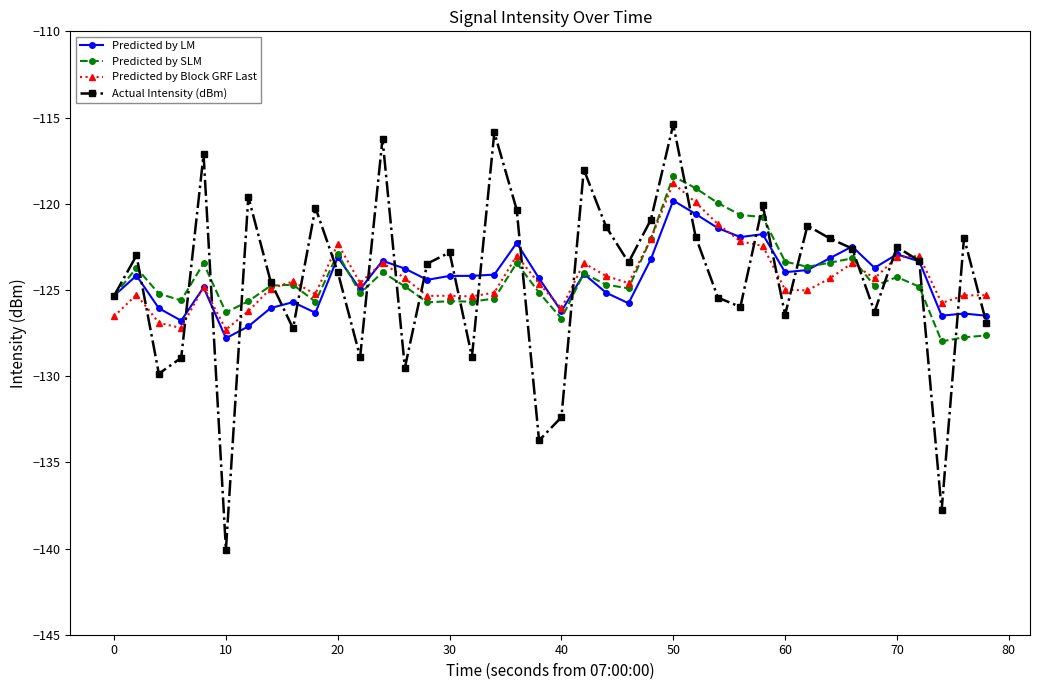

What is the minimum value for Actual Intensity (dBm)?

-140.1